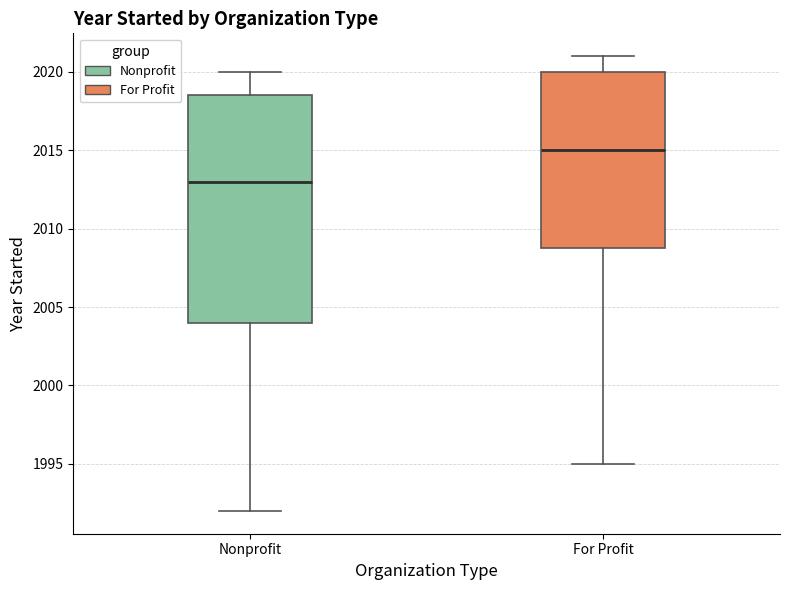

Reading left to right, transcribe this box plot: for each box, give where its median line is, the range the box spans, and where its two whiskers end, as read against the y-axis. The values are not printed on the chart, so give them approximately, as read against the axis.

Nonprofit: median 2013.0, box 2004.0 to 2018.5, whiskers 1992.0 to 2020.0
For Profit: median 2015.0, box 2009.0 to 2020.0, whiskers 1995.0 to 2021.0